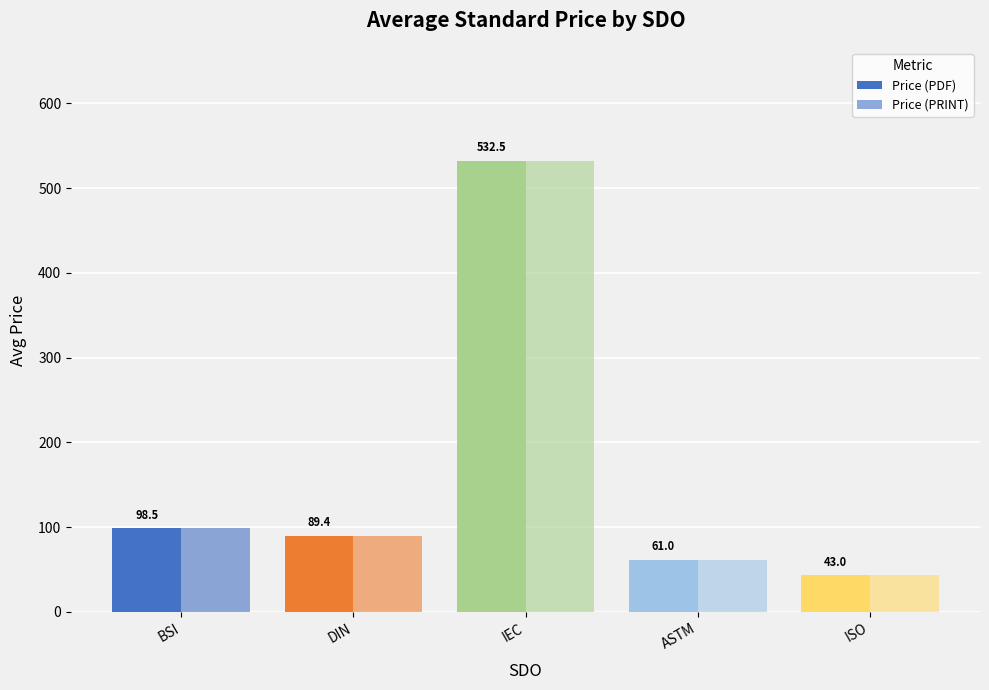

How many data points does each series have?

5